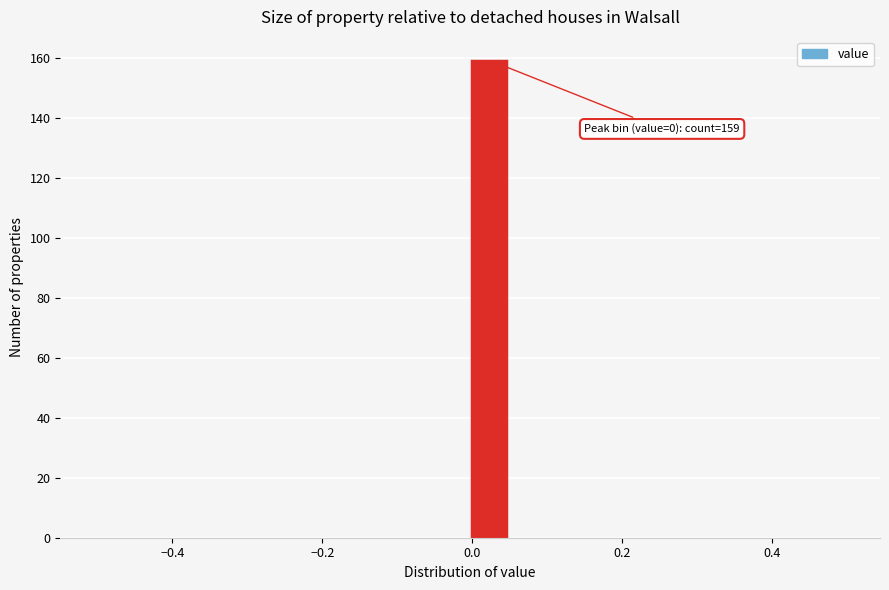

Around what value on the x-axis is the tallest bar? Give the approximate position of its centre, as read against the axis.

0.02